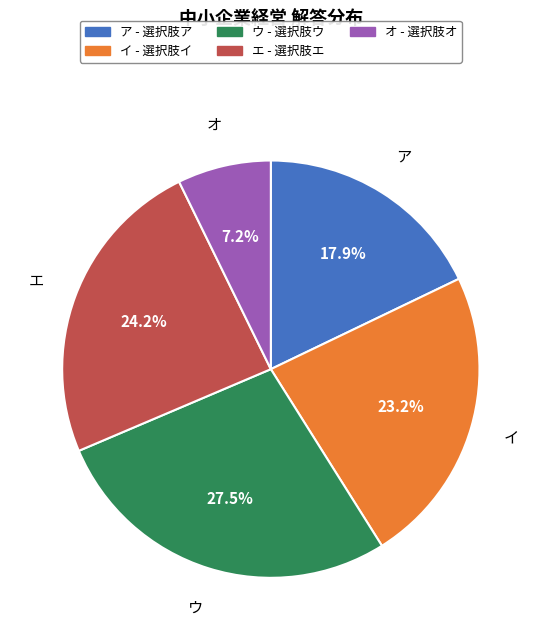

The オ slice represents 16% of the pie. True or false?

False